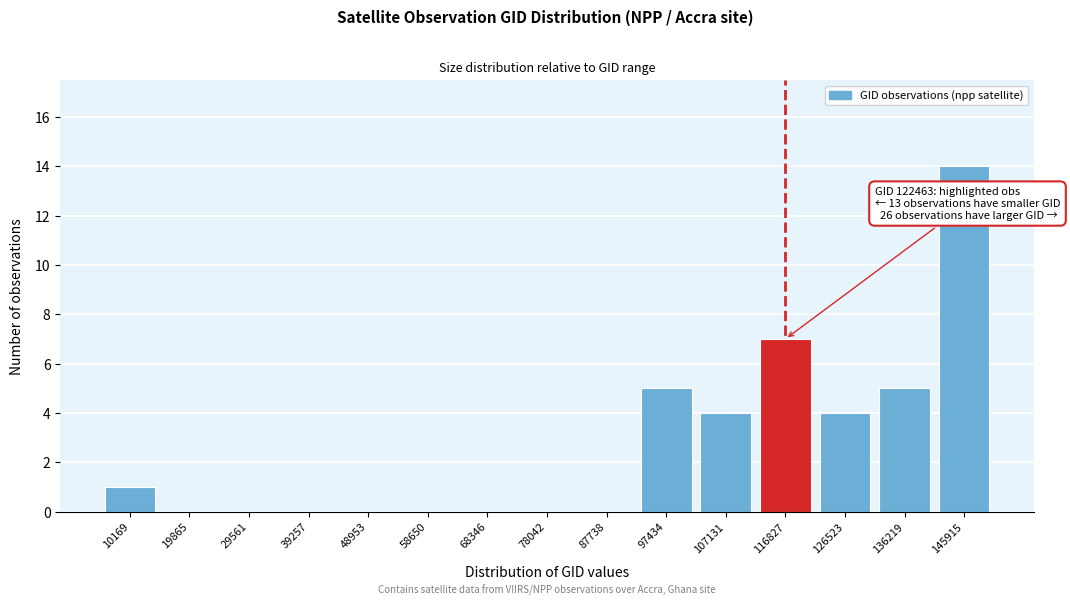

Reading left to right, list all the values displayed in this chart.

10169=1	19865=0	29561=0	39257=0	48953=0	58650=0	68346=0	78042=0	87738=0	97434=5	107131=4	116827=7	126523=4	136219=5	145915=14